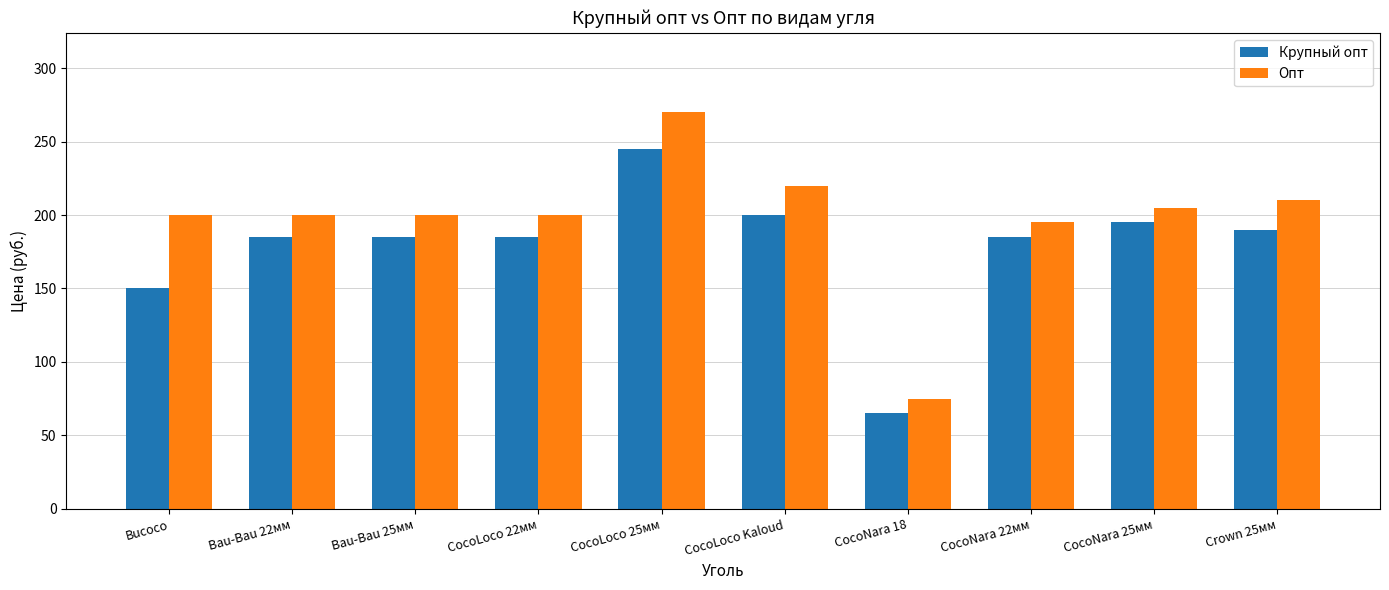

What is the spread (max minus min) of values at Bau-Bau 22мм?

15